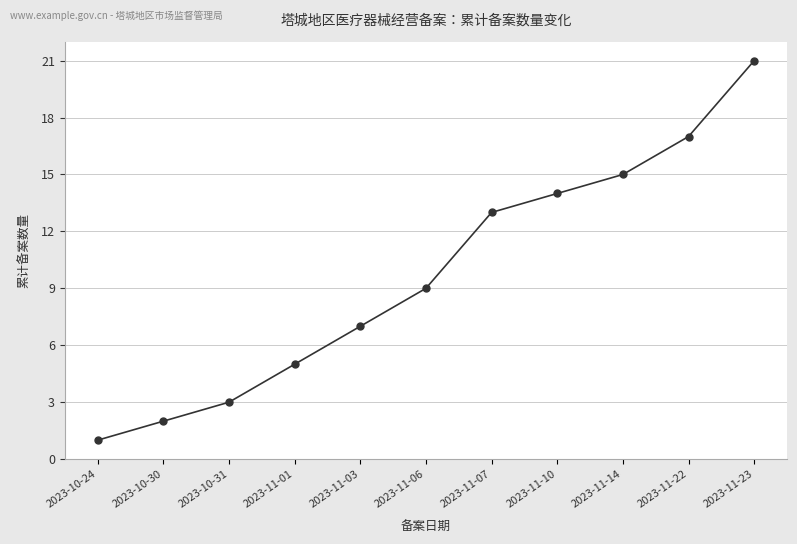

At which category does the chart reach its peak across all series?

2023-11-23